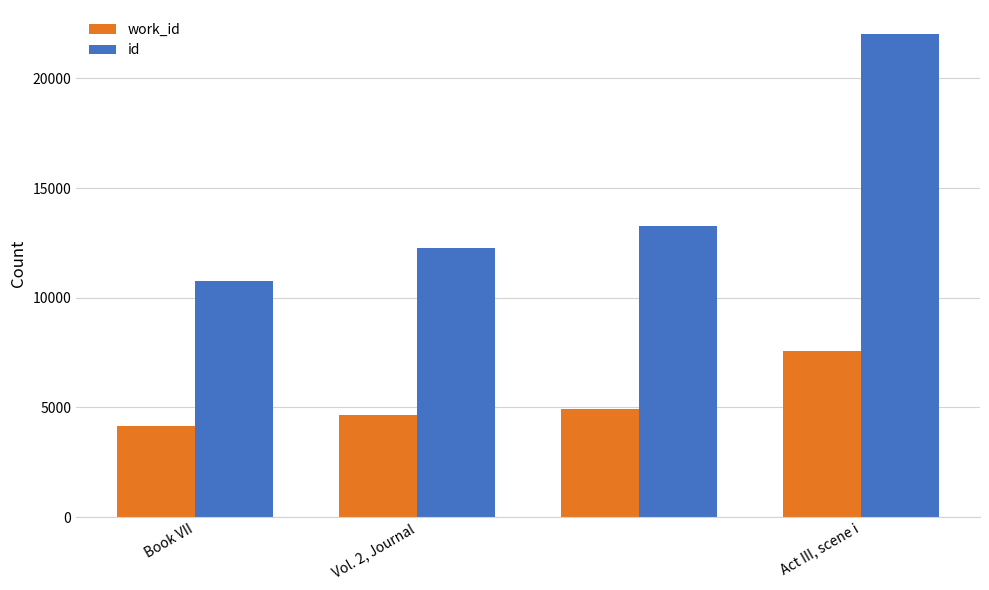

Reading left to right, extract all data points from this chart.

work_id: 4167	4671	4933	7565
id: 10751	12287	13287	22023